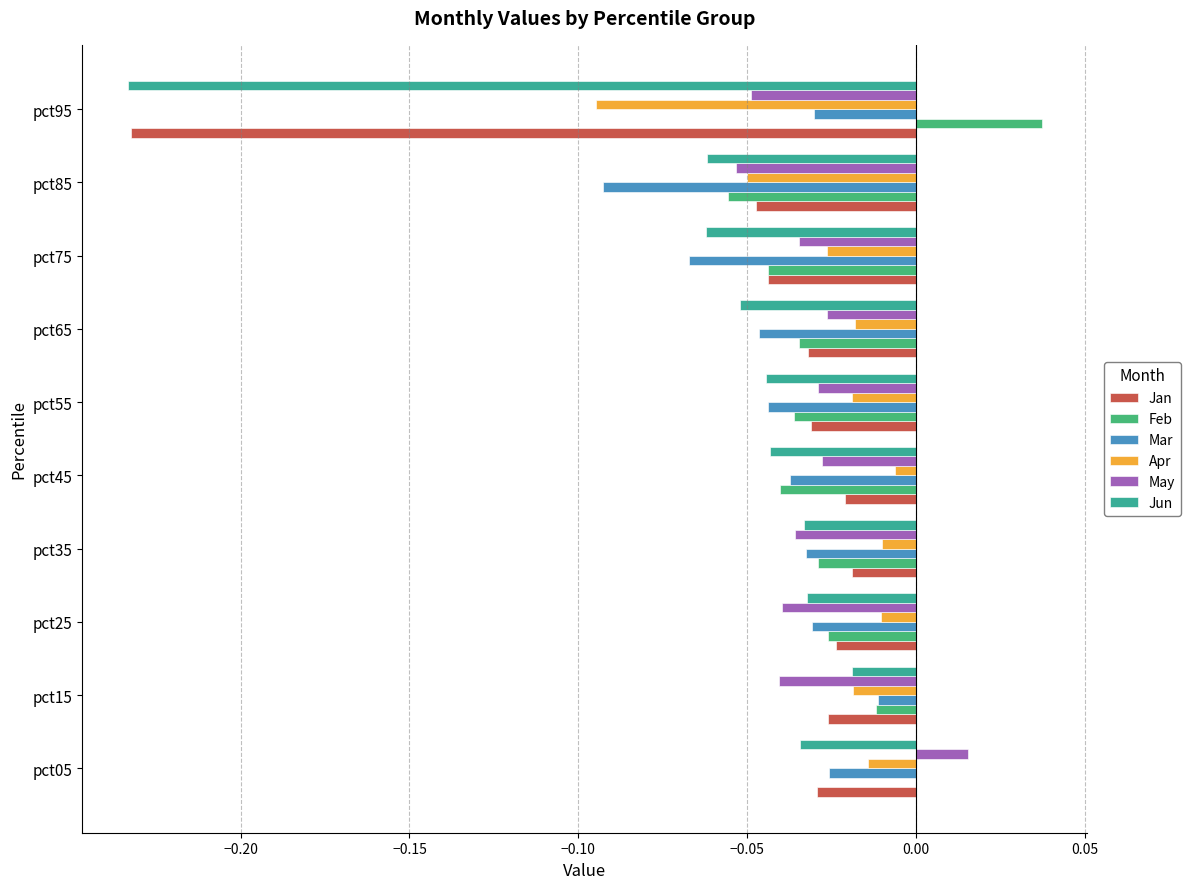

Is it true that Jan equals -0.0 at pct55?

True